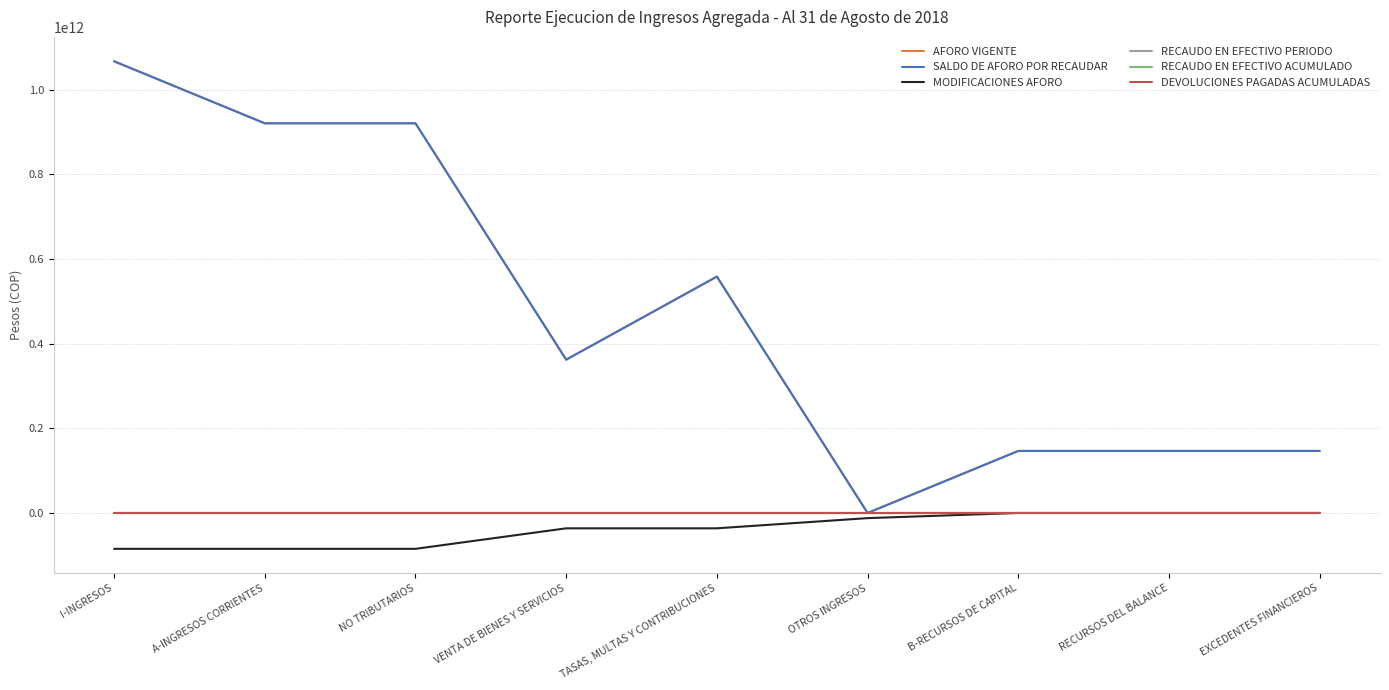

Is the value of DEVOLUCIONES PAGADAS ACUMULADAS at OTROS INGRESOS greater than the value of RECAUDO EN EFECTIVO PERIODO at OTROS INGRESOS?

No